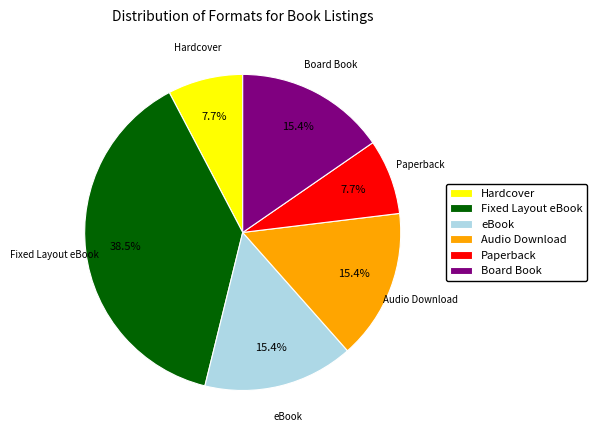

Is Fixed Layout eBook the majority of the pie?

No